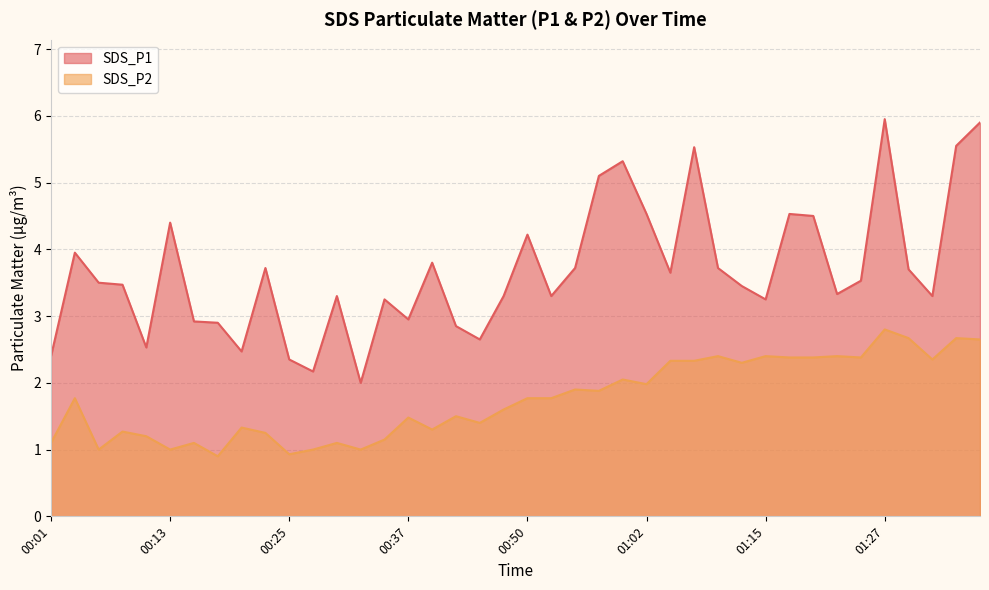

True or false: SDS_P1 has more than 2 interior local peaks.

True